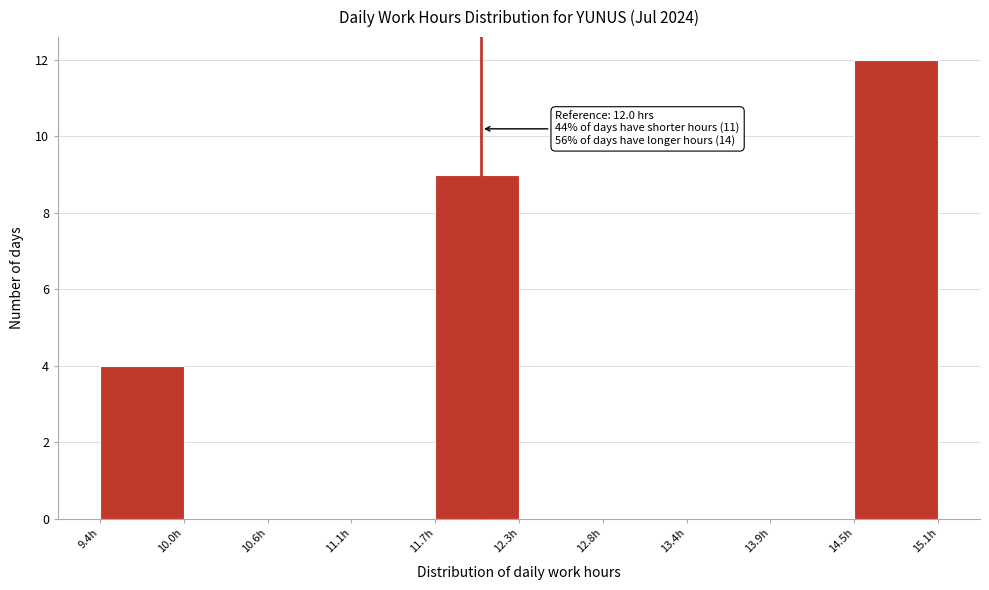

Over which range of the x-axis is the bar tallest?

14.5 to 15.1